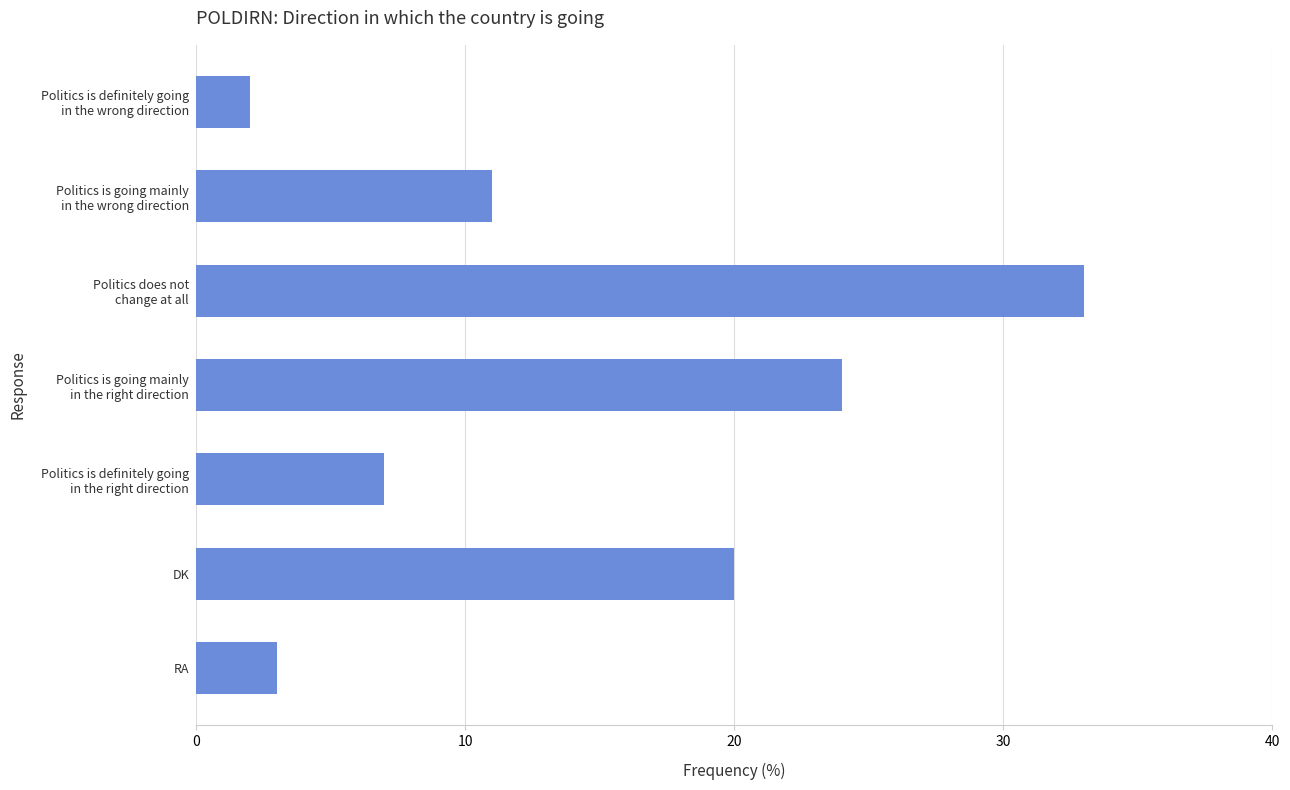

Is it true that the value at DK is 14?

False